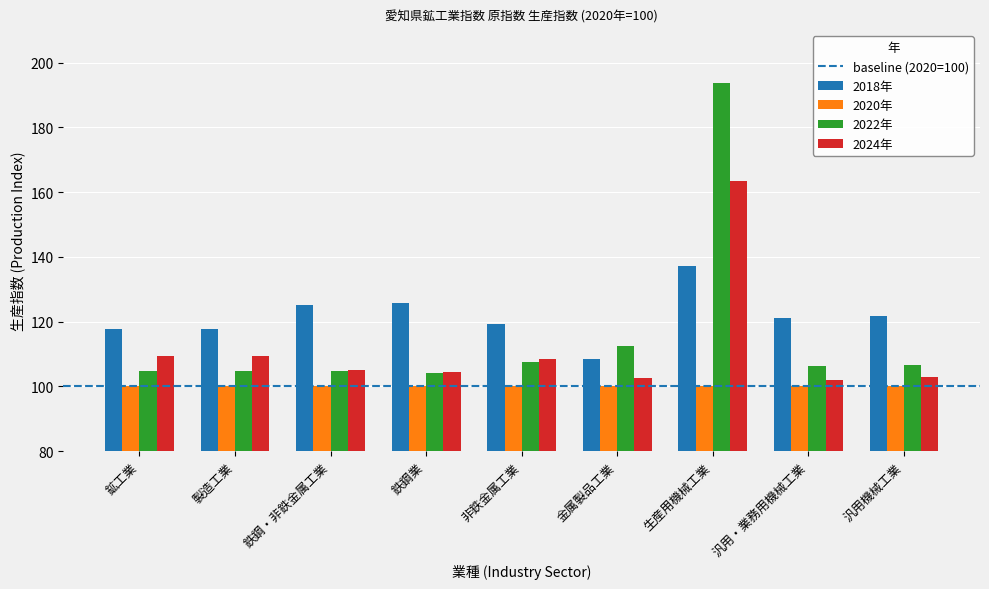

Rank the series by their maximum value, from highest to lowest.

2022年, 2024年, 2018年, 2020年